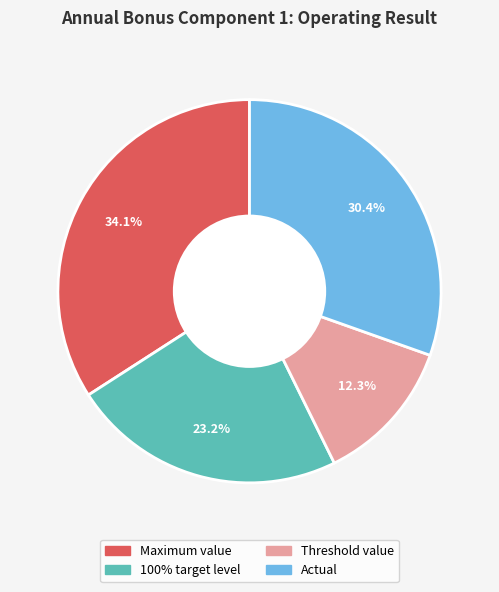

Do 100% target level and Actual together represent more than half of the pie?

Yes